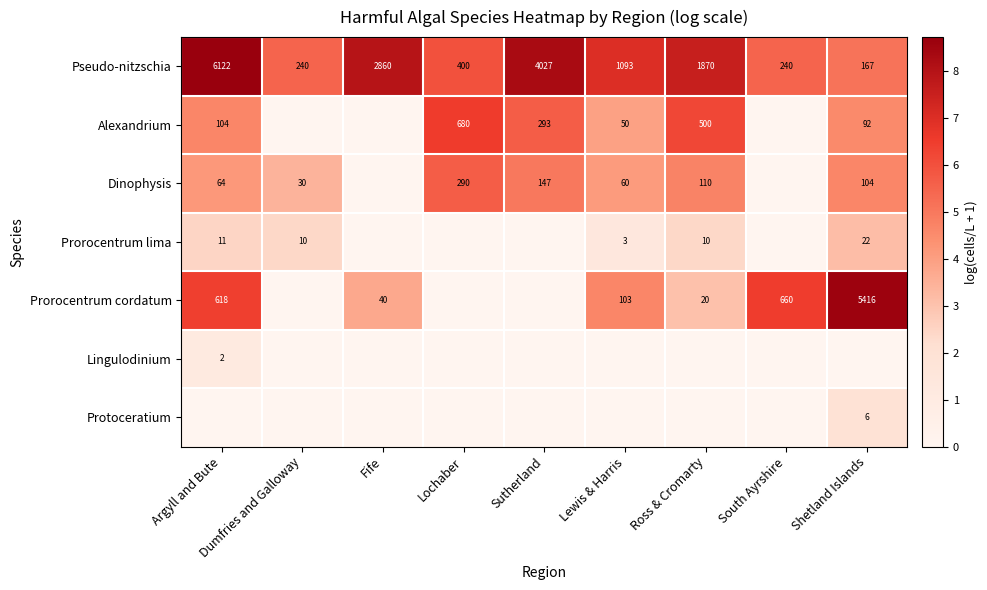

True or false: Pseudo-nitzschia has a value of 1093 at Lewis & Harris.

True